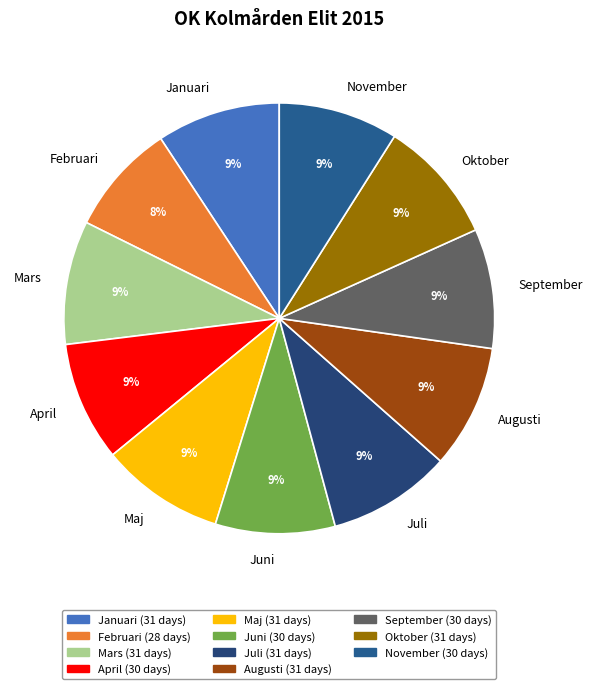

Is the sum of September and Oktober greater than half?

No